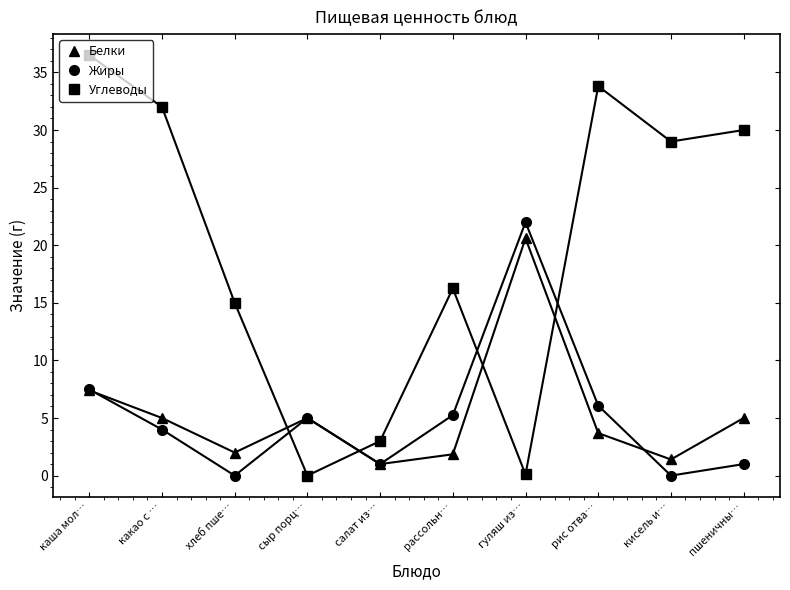

True or false: Белки has more than 1 interior local peaks.

True